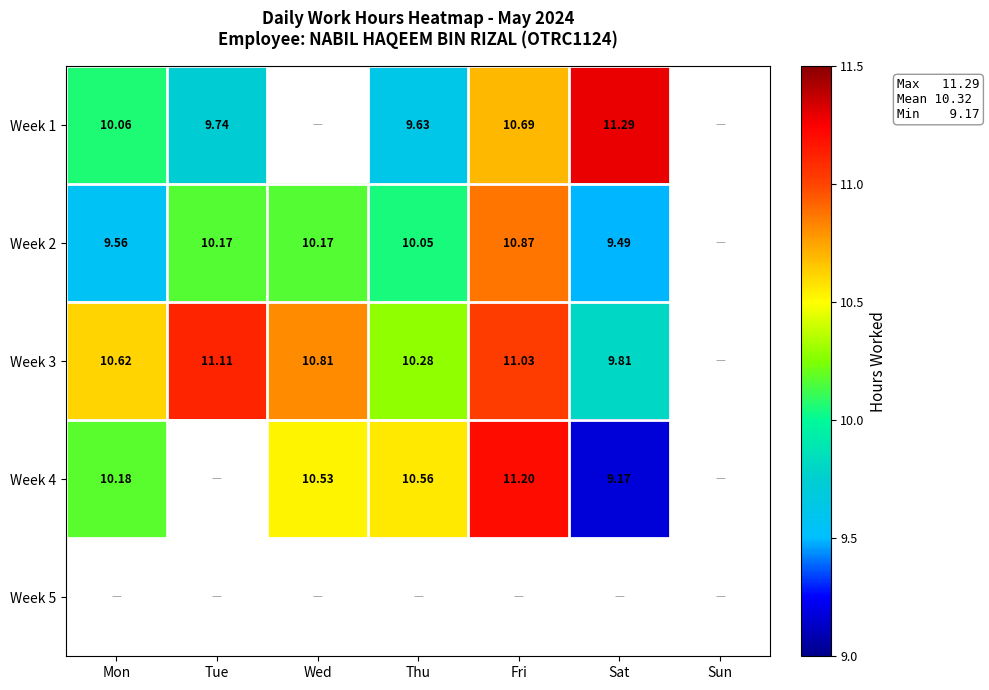

Is it true that Week 4 equals 6.9 at Mon?

False